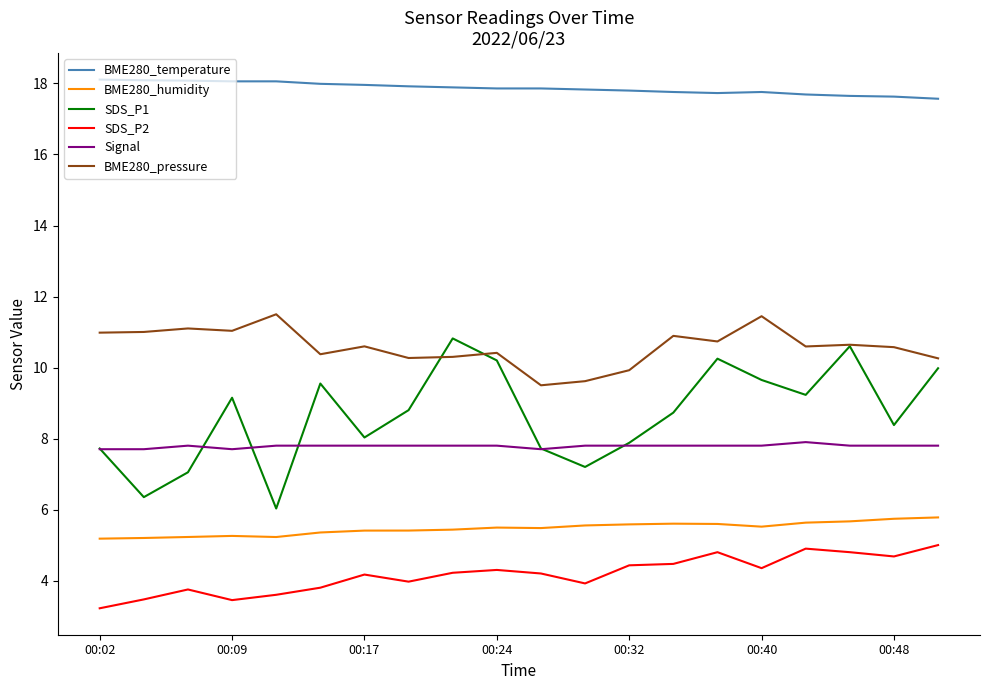

Which series has the largest range (max minus min)?

SDS_P1